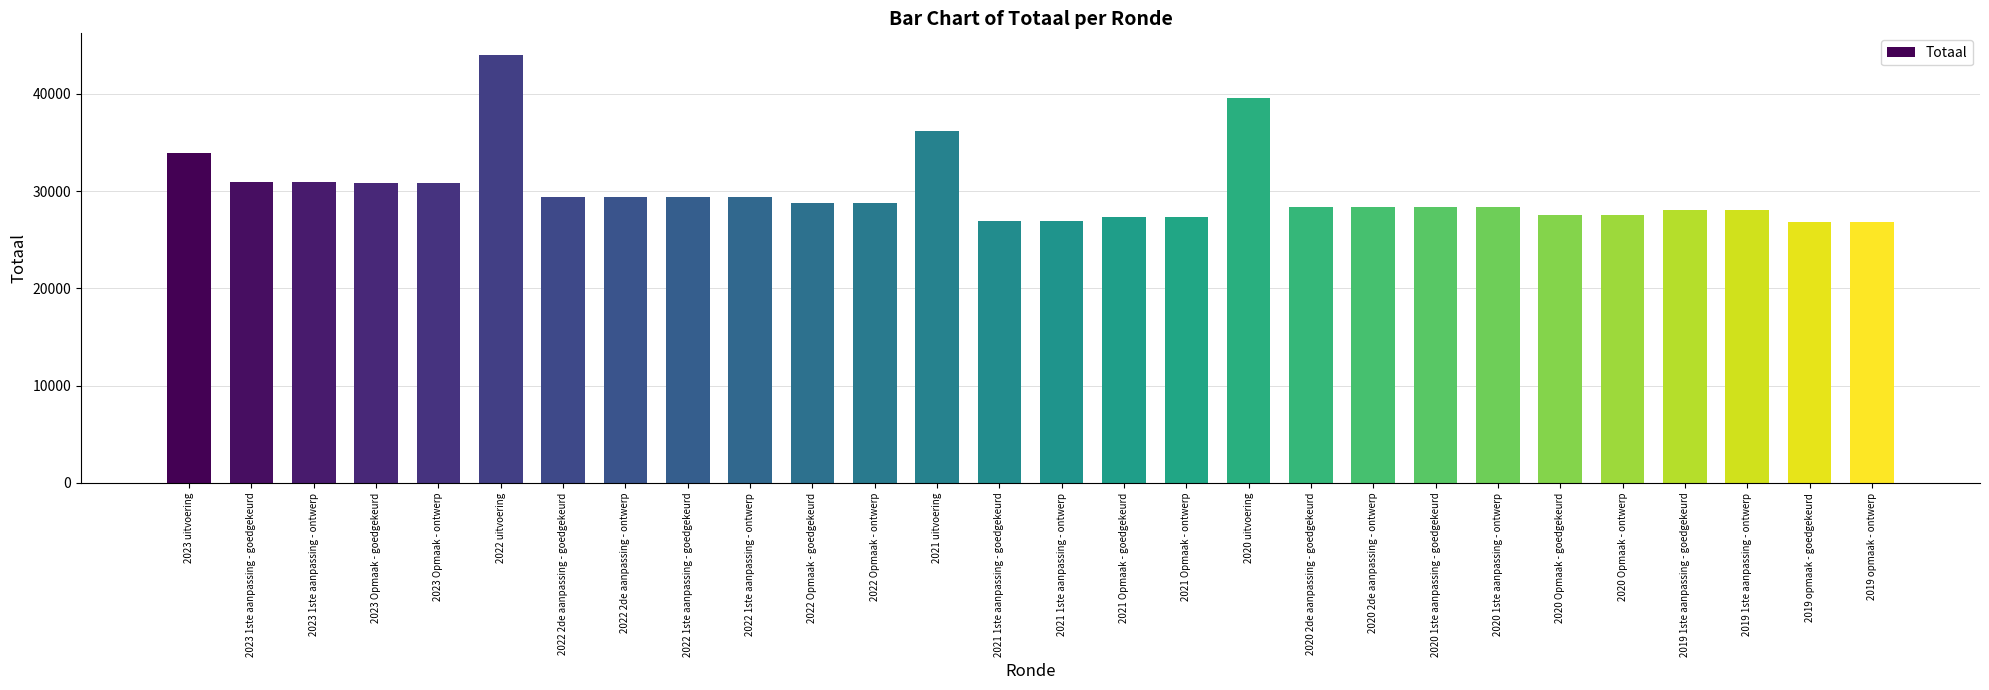

What is the maximum value shown in the chart?

44012